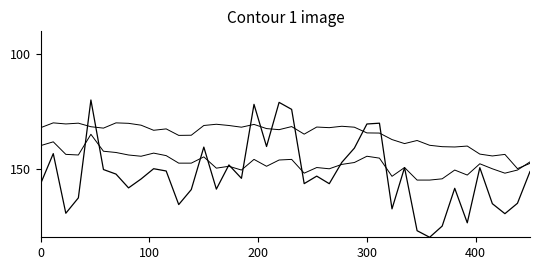

Does the chart display data point markers on the line(s)?

No